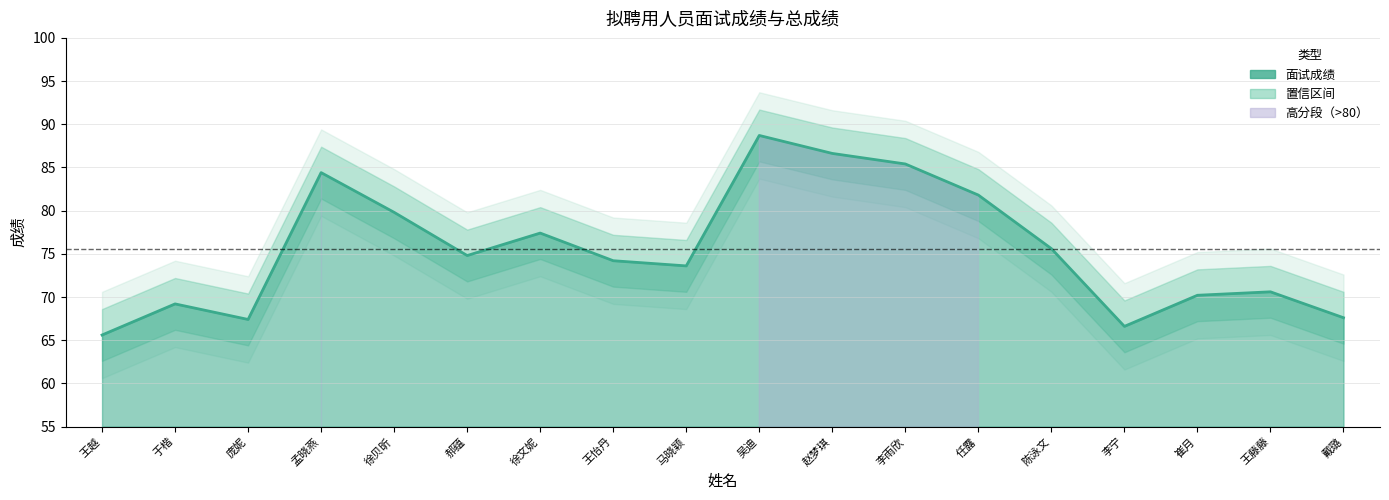

What is the maximum value shown in the chart?

88.7